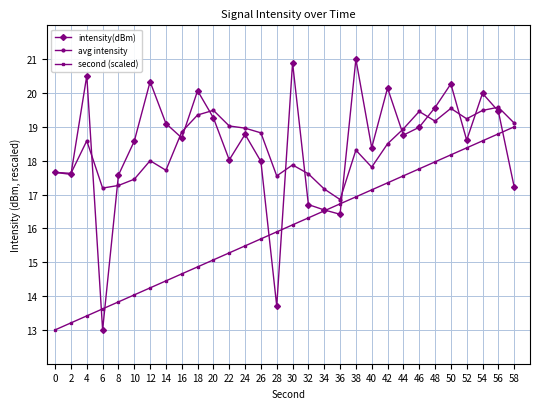

Read the second (scaled) value at 42.

17.3